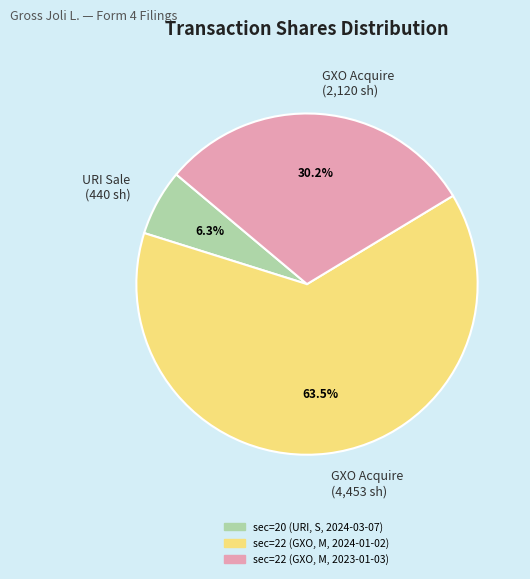

Which has a higher value, URI Sale (440 sh) or GXO Acquire (4,453 sh)?

GXO Acquire (4,453 sh)